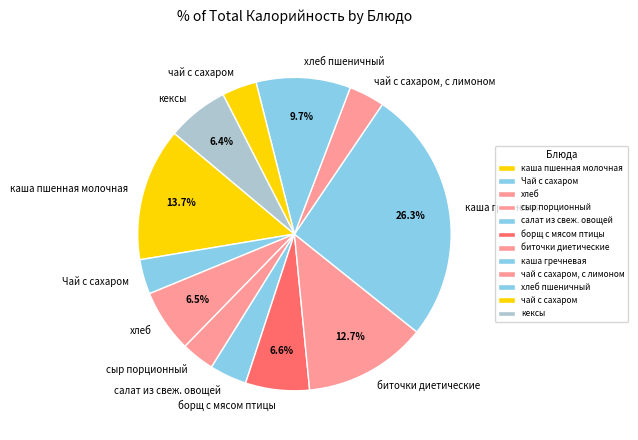

What is the largest slice in the pie chart?

каша гречневая